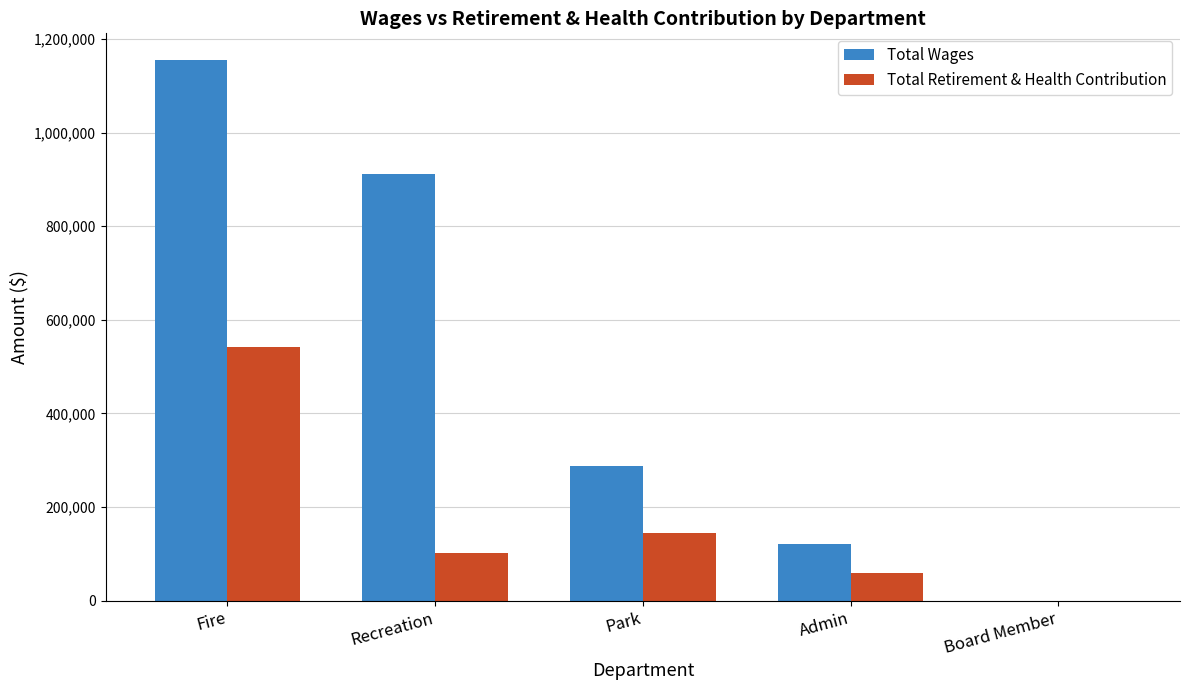

Count the Total Wages values in the range 121904 to 910754.

3